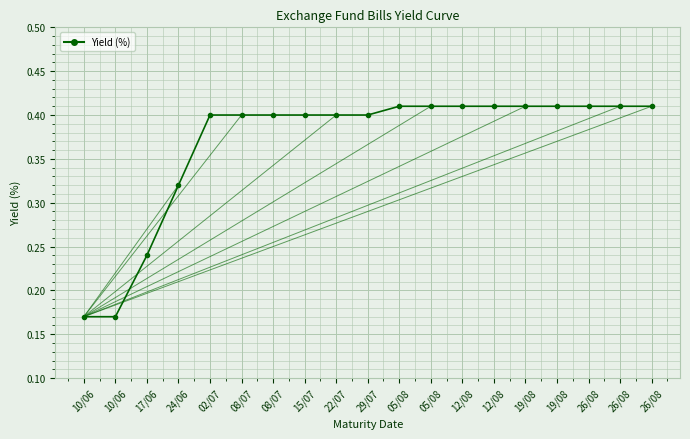

How many distinct data groups are displayed?

1